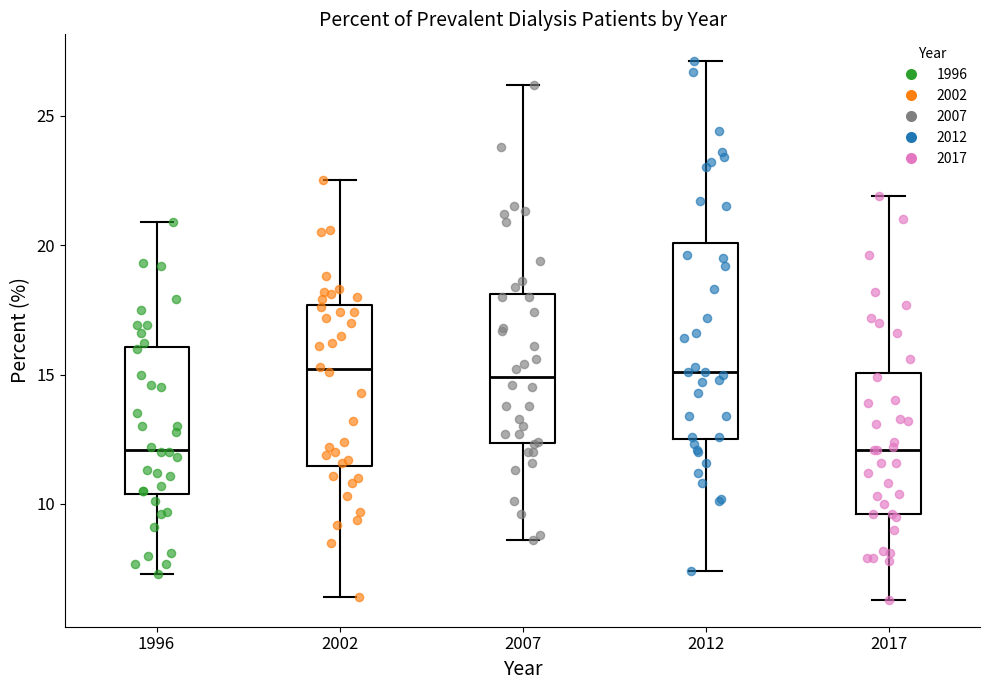

Reading left to right, read every box against the y-axis: the position of its median line, the range the box covers, and the ends of its whiskers. The values are not printed on the chart, so give them approximately, as read against the axis.

1996: median 12.0, box 10.5 to 16.0, whiskers 7.5 to 21.0
2002: median 15.0, box 11.5 to 17.5, whiskers 6.5 to 22.5
2007: median 15.0, box 12.5 to 18.0, whiskers 8.5 to 26.0
2012: median 15.0, box 12.5 to 20.0, whiskers 7.5 to 27.0
2017: median 12.0, box 9.5 to 15.0, whiskers 6.5 to 22.0